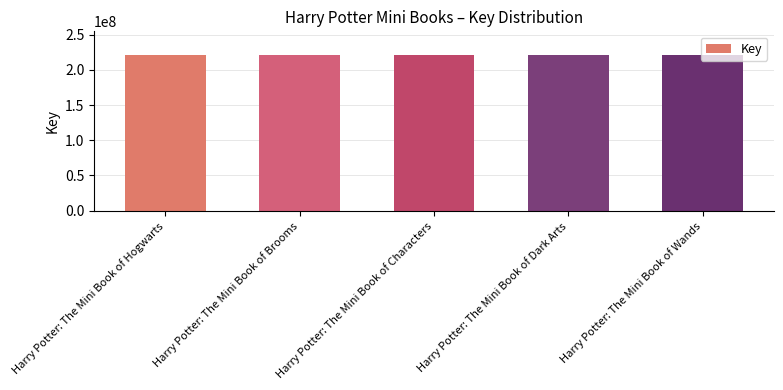

What is the maximum value shown in the chart?

221443550